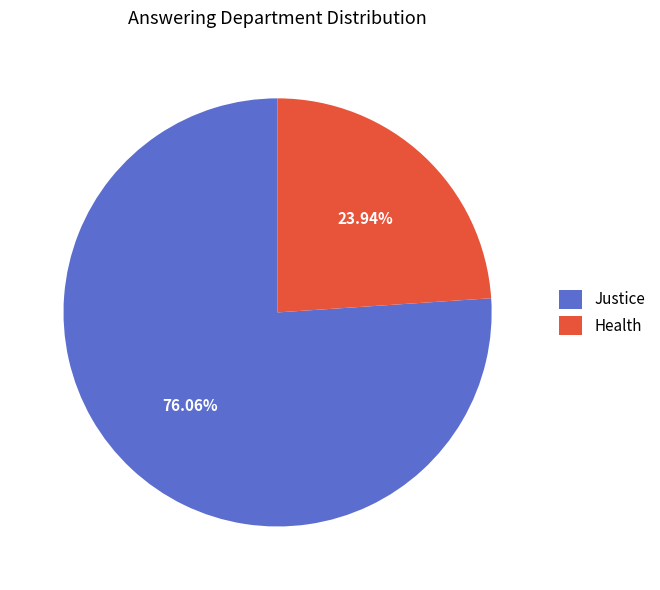

Is there a majority slice in this chart?

Yes